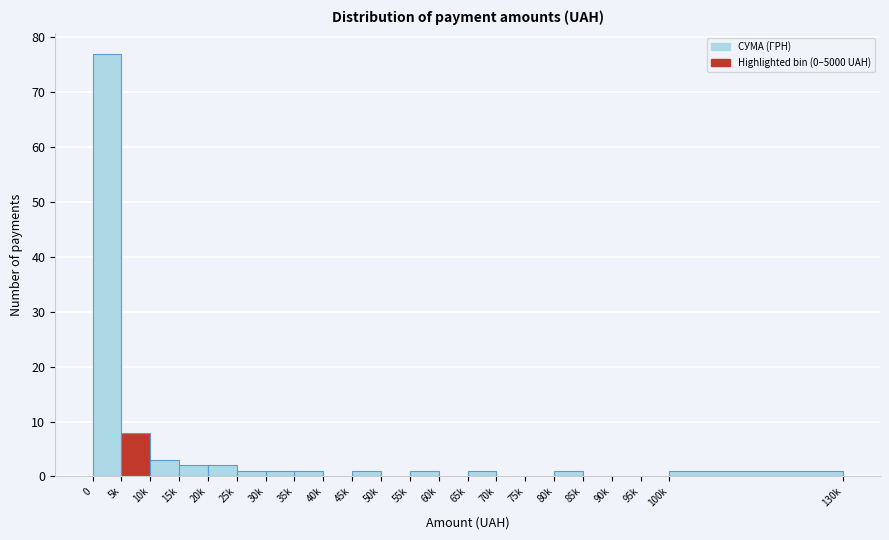

Reading left to right, extract all data points from this chart.

0=77	5k=8	10k=3	15k=2	20k=2	25k=1	30k=1	35k=1	40k=0	45k=1	50k=0	55k=1	60k=0	65k=1	70k=0	75k=0	80k=1	85k=0	90k=0	95k=0	100k=1